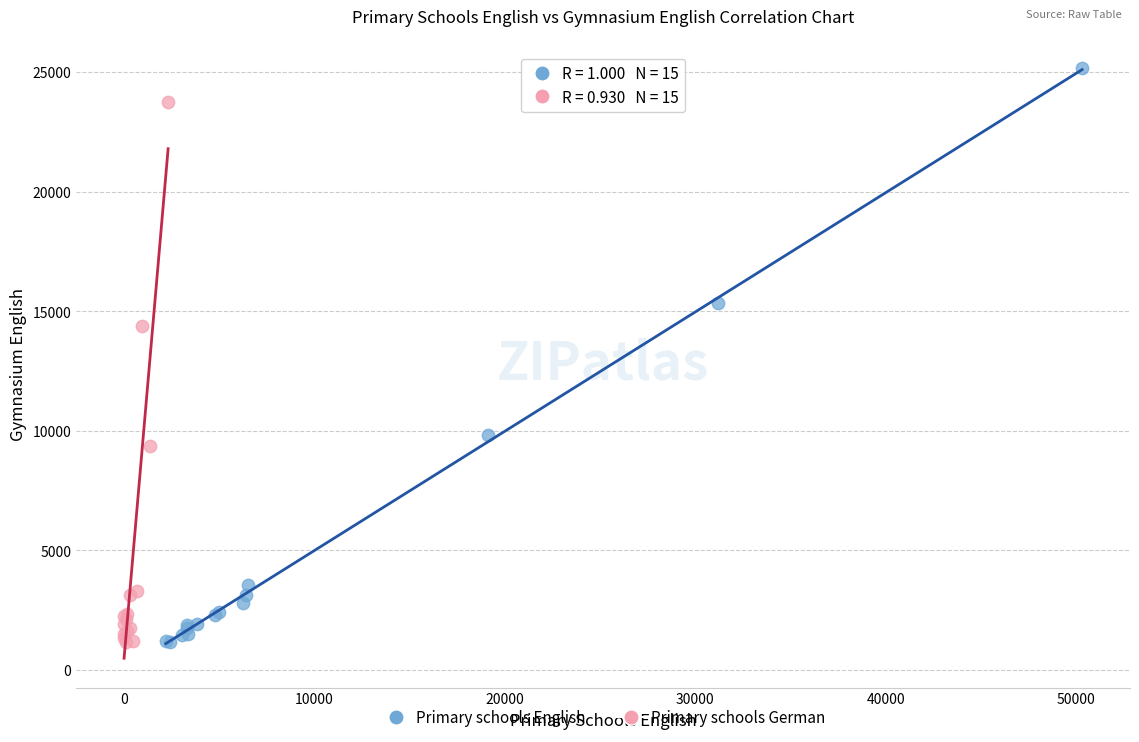

Which series contains the highest Y value?

Primary schools English